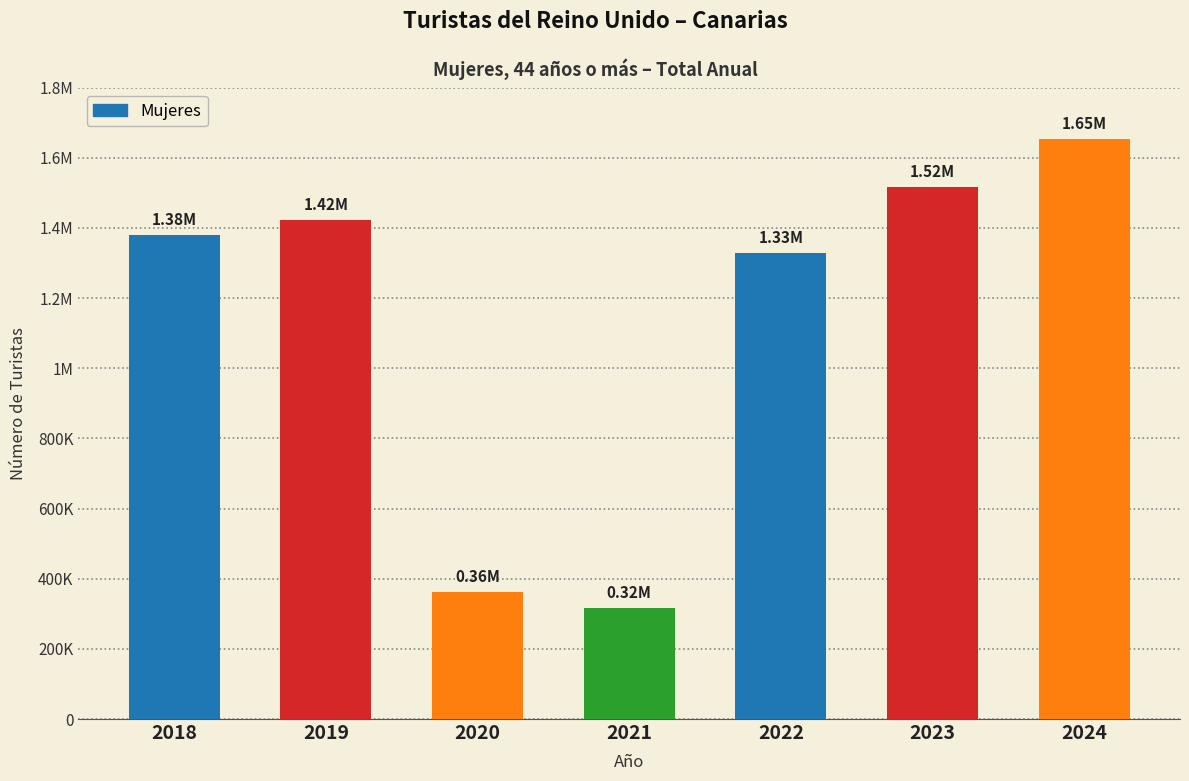

At which label is the value closest to 984621?

2022